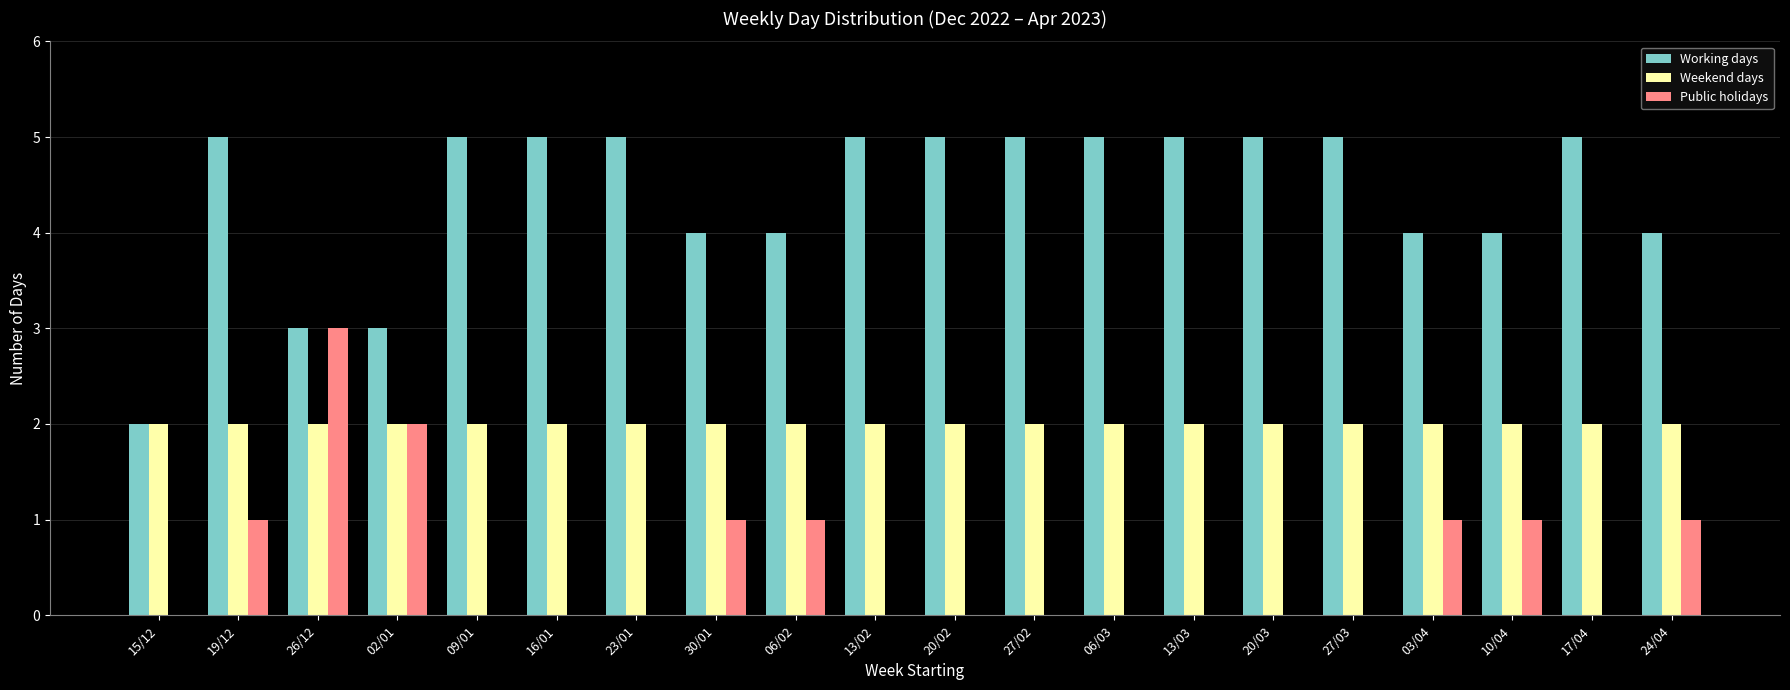

Read the Public holidays value at 06/02.

1